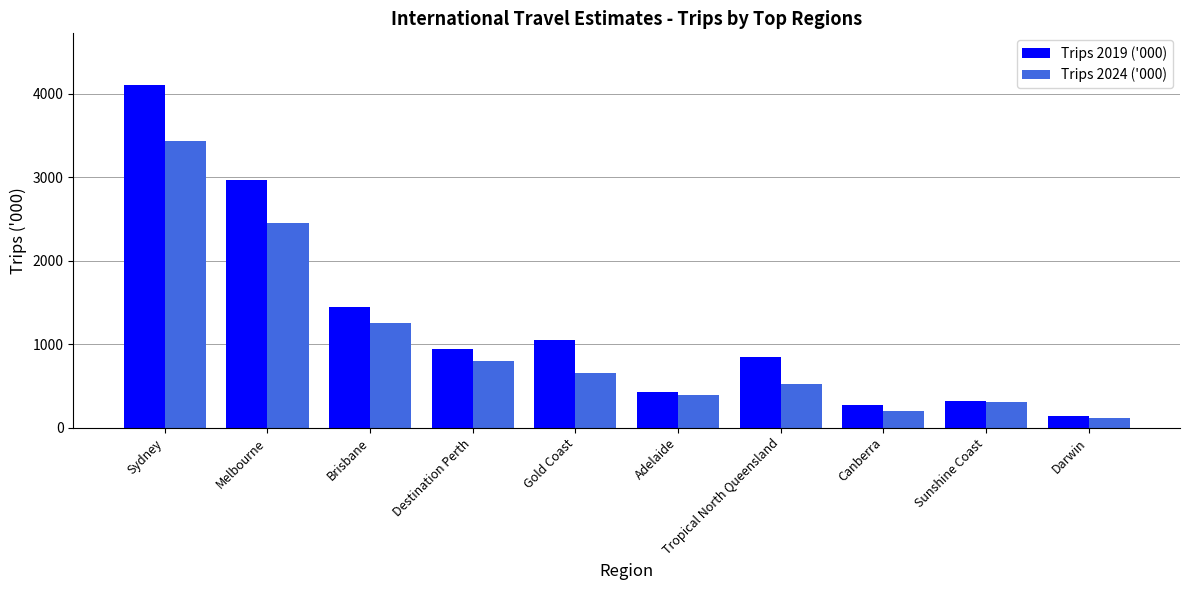

The value of Trips 2024 ('000) at Sydney is 3439.1. True or false?

True